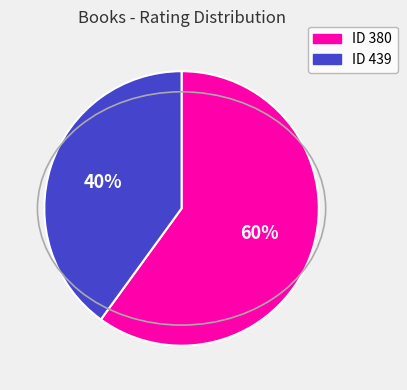

To the nearest percent, what is the average slice percentage?

50%